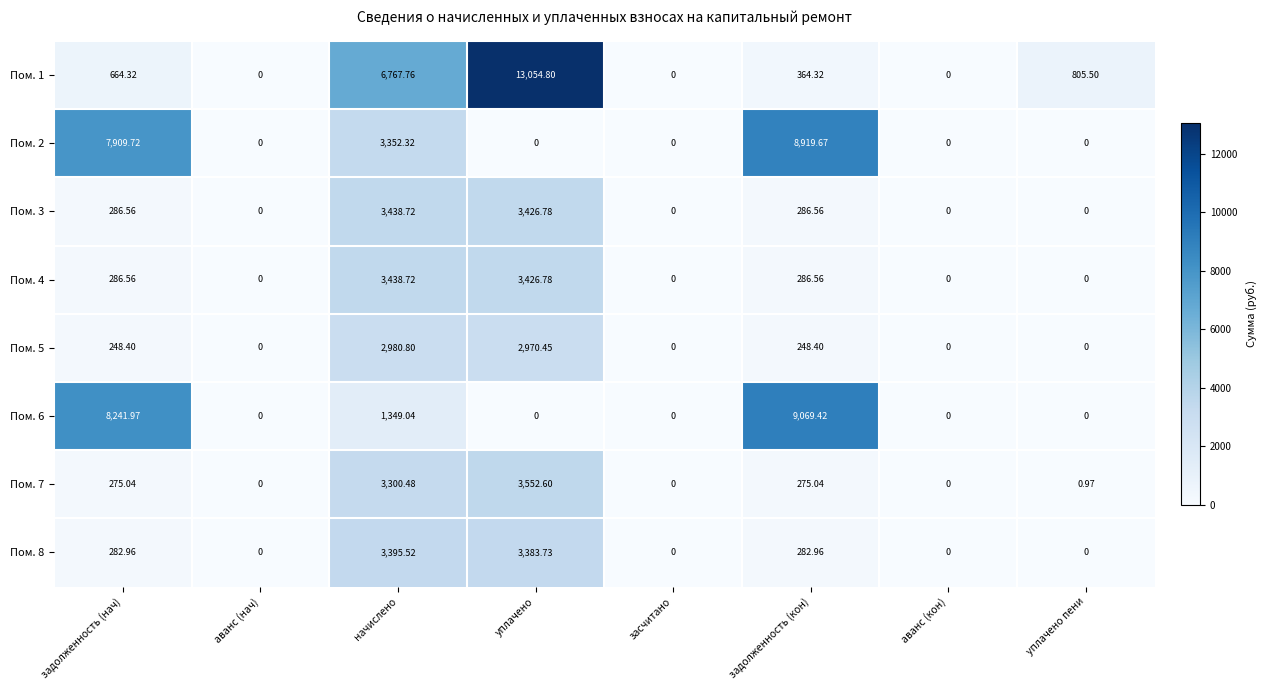

Where does the Пом. 4 series first go above 286?

задолженность (нач)